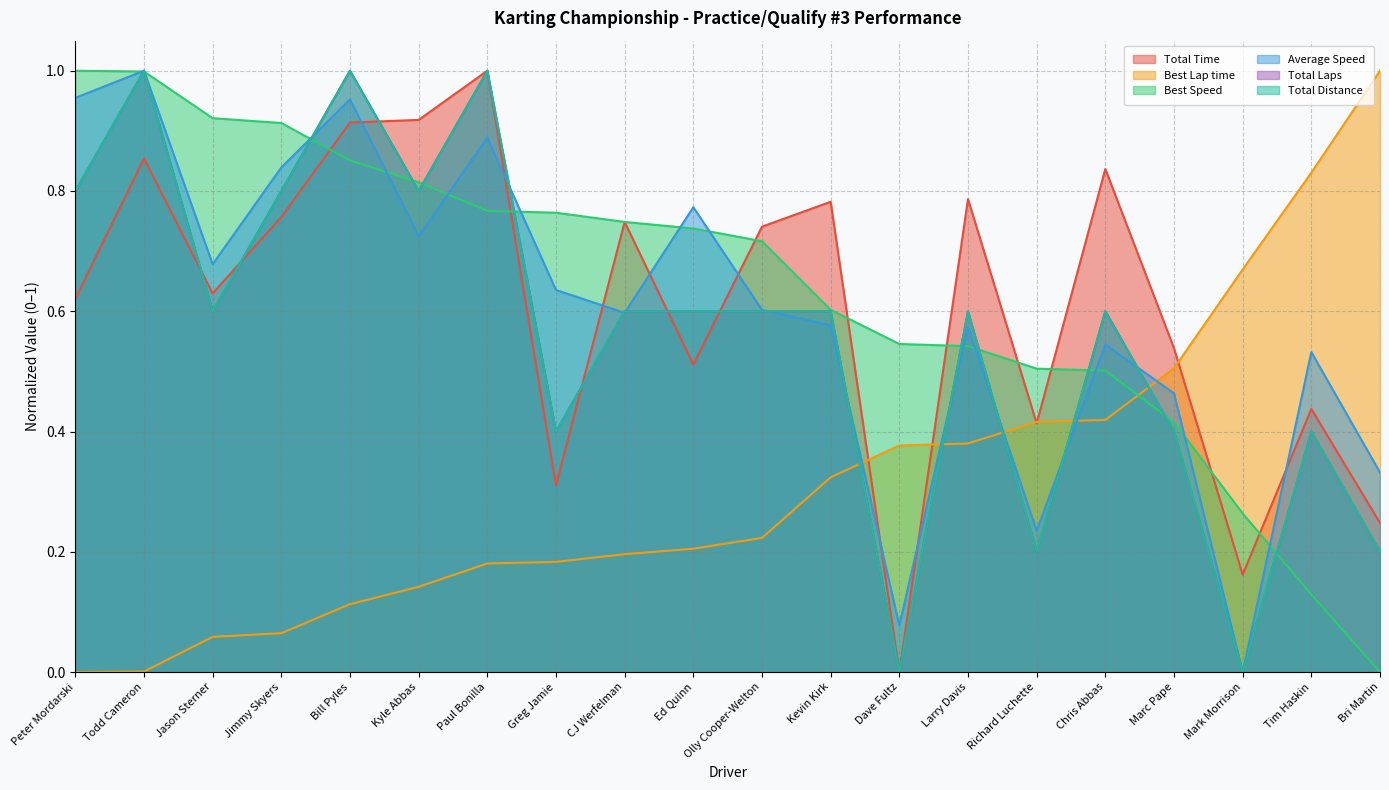

What is the difference between the second highest and minimum values in the Total Laps series?

1.0